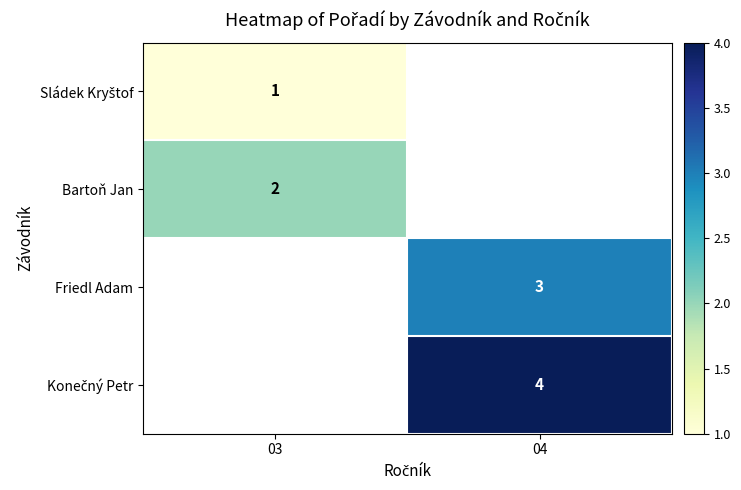

Which category has the highest value across all series?

04